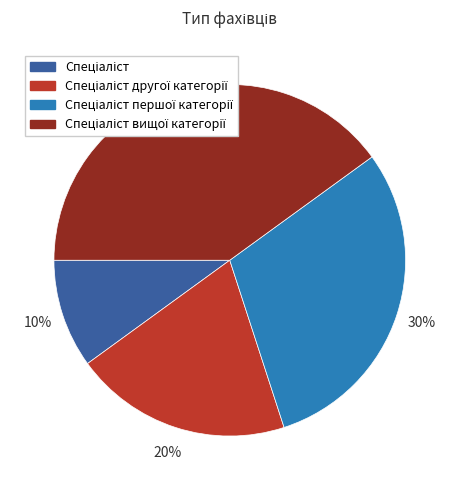

Is there any slice that represents more than half of the pie?

No